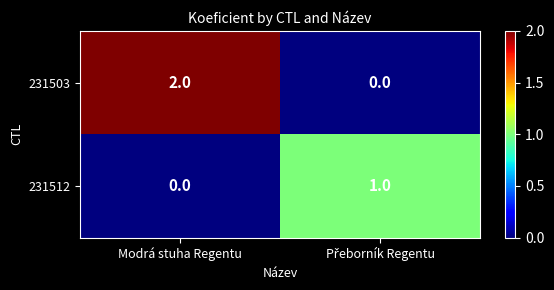

At which category does the chart reach its peak across all series?

Modrá stuha Regentu